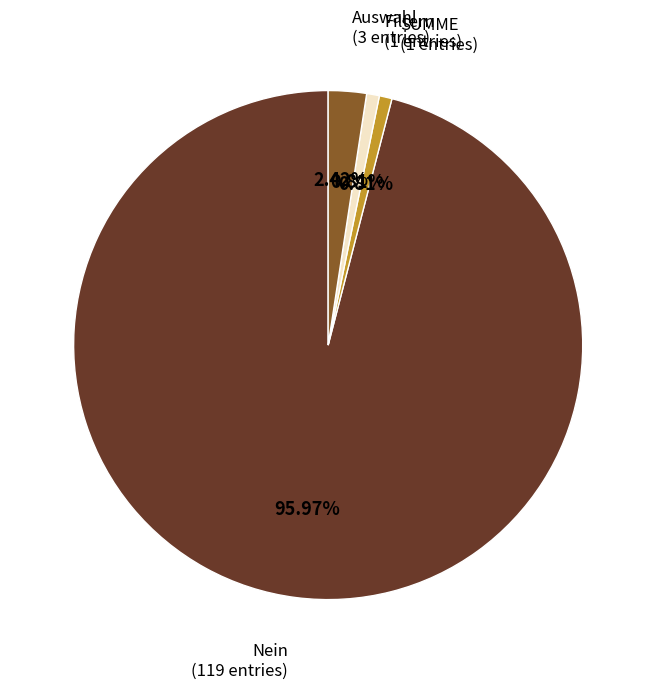

Is there a majority slice in this chart?

Yes